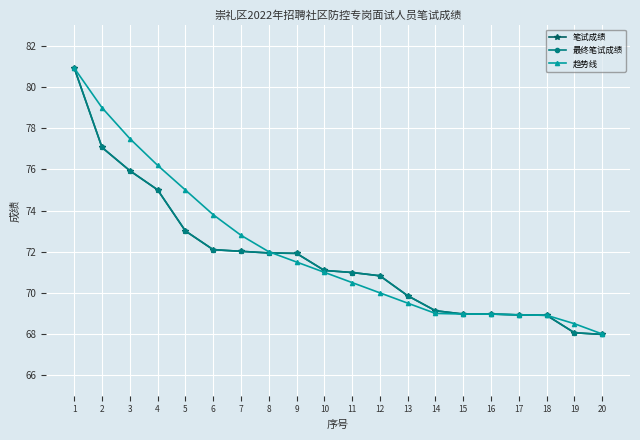

Reading right to left, list all the values displayed in this chart.

笔试成绩: 68.0	68.1	68.9	68.9	69.0	69.0	69.1	69.9	70.8	71.0	71.1	71.9	71.9	72.0	72.1	73.0	75.0	75.9	77.1	80.9
最终笔试成绩: 68.0	68.1	68.9	68.9	69.0	69.0	69.1	69.9	70.8	71.0	71.1	71.9	71.9	72.0	72.1	73.0	75.0	75.9	77.1	80.9
趋势线: 68.0	68.5	68.9	68.9	69.0	69.0	69.0	69.5	70.0	70.5	71.0	71.5	72.0	72.8	73.8	75.0	76.2	77.5	79.0	80.9